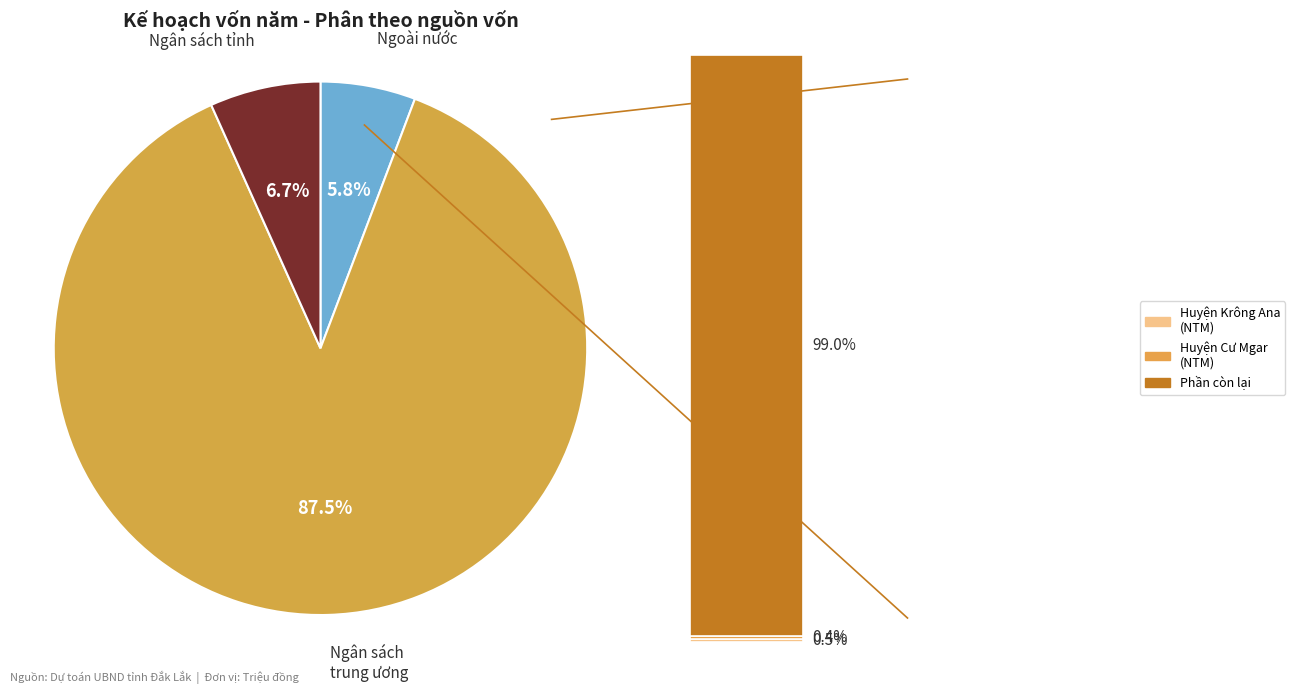

To the nearest percent, what percentage of the pie is Ngân sách trung ương?

88%